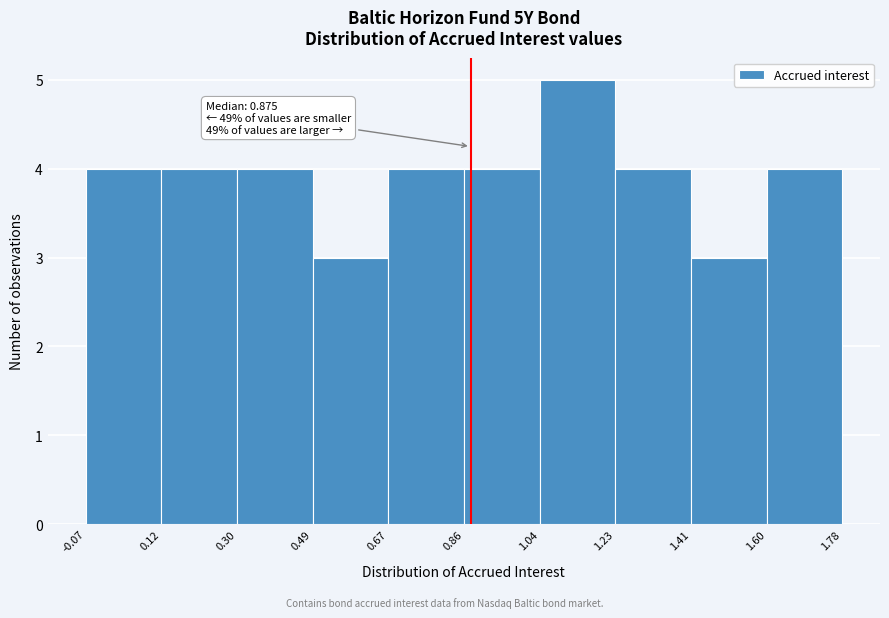

Over which range of the x-axis is the bar tallest?

1.04 to 1.23